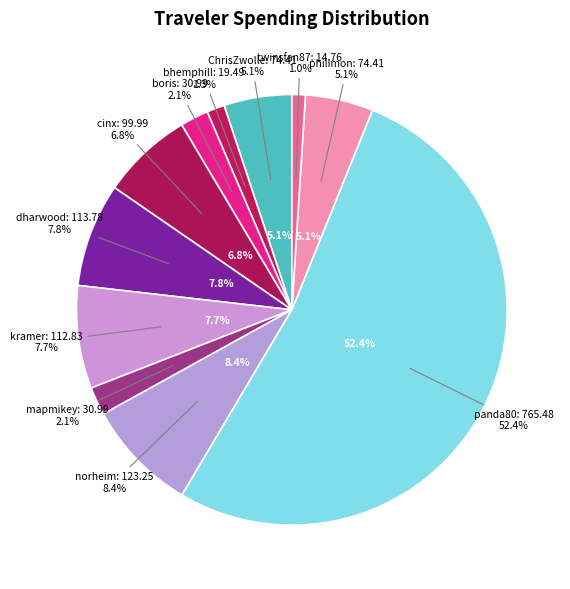

Between norheim and philimon, which is larger?

norheim